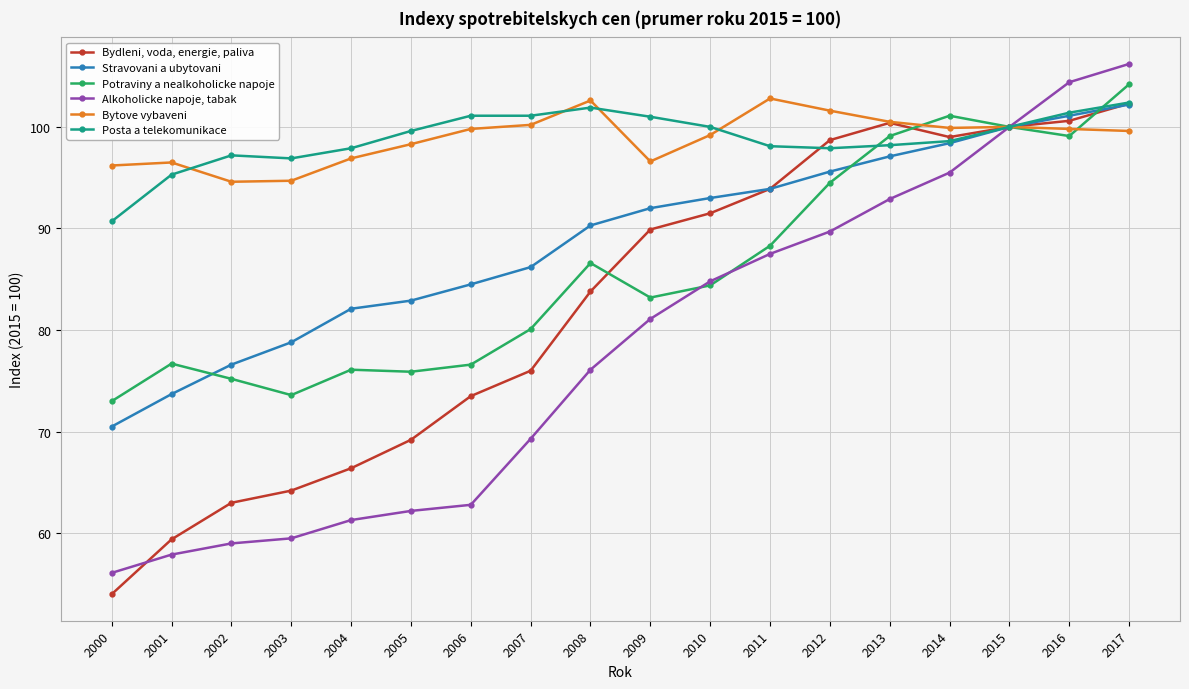

What is the lowest value of the Alkoholicke napoje, tabak series?

56.1